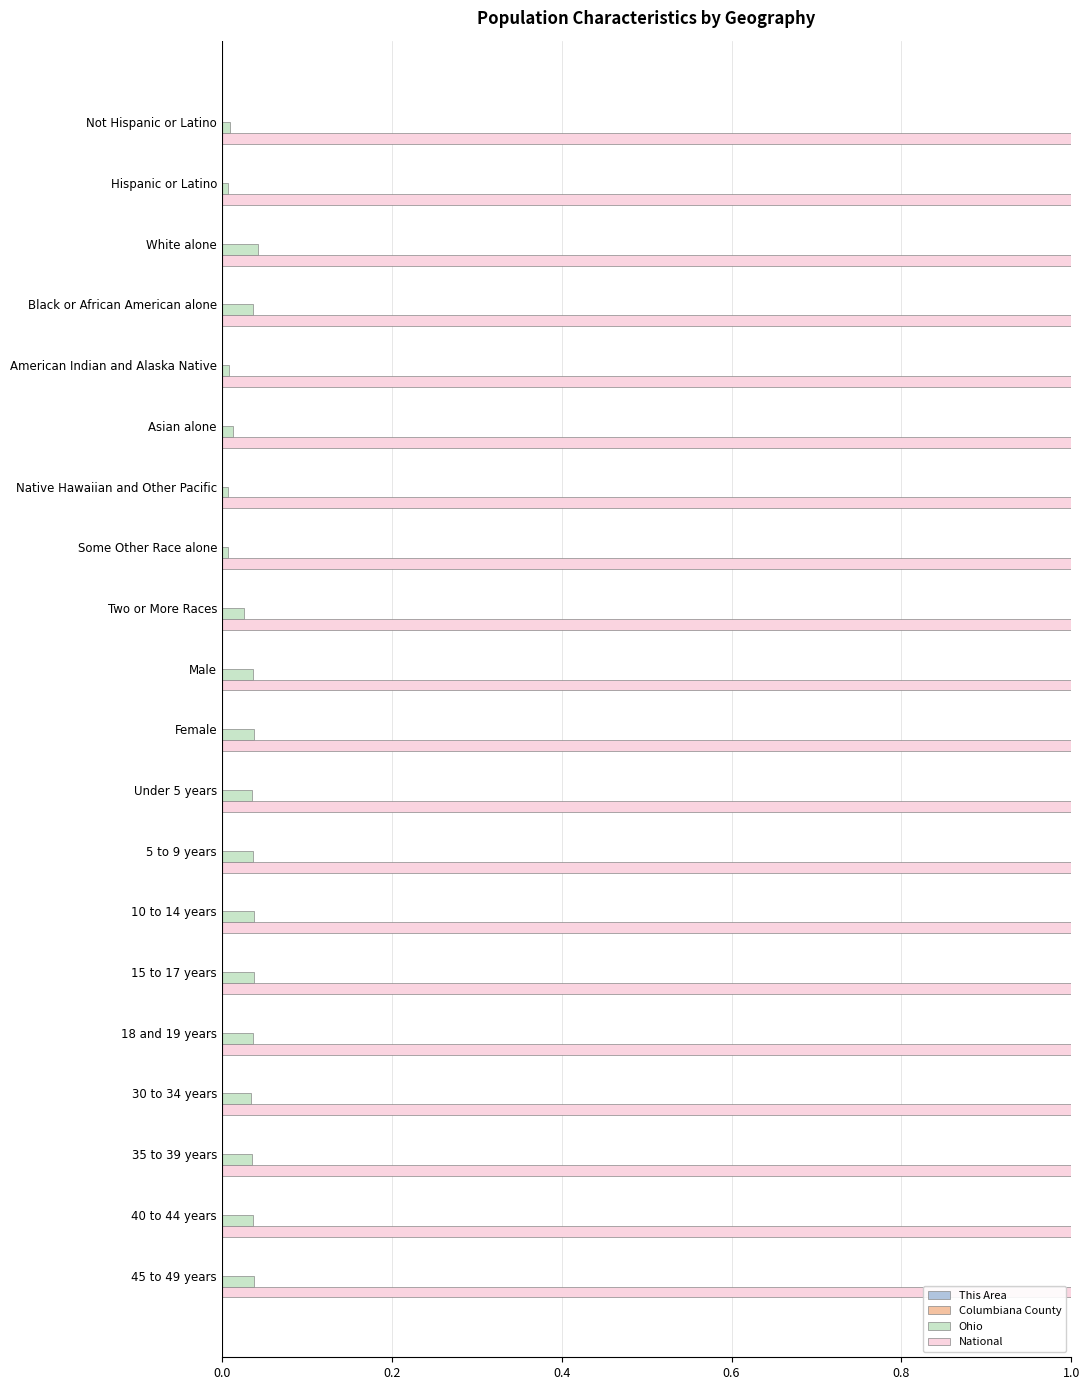

What is the maximum value shown in the chart?

1.0